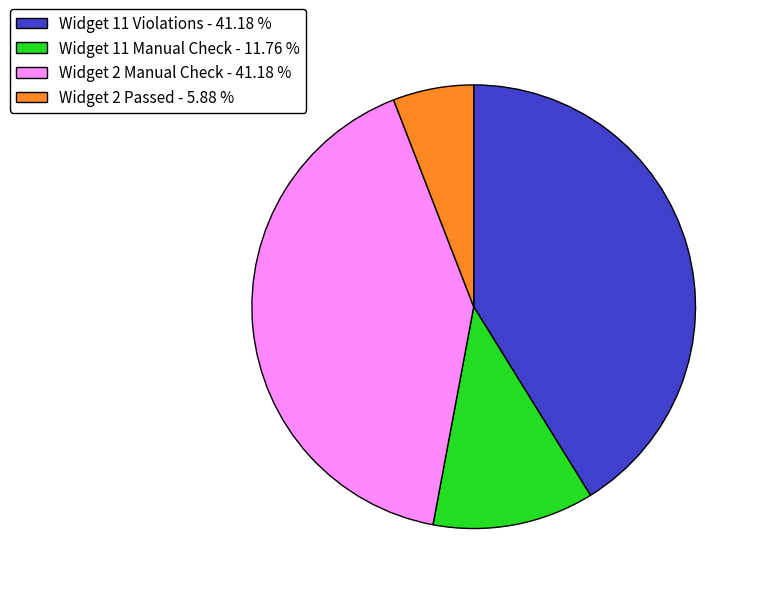

Approximately how many times larger is the value at Widget 11 Violations - 41.18 % compared to Widget 2 Manual Check - 41.18 %?

1.0